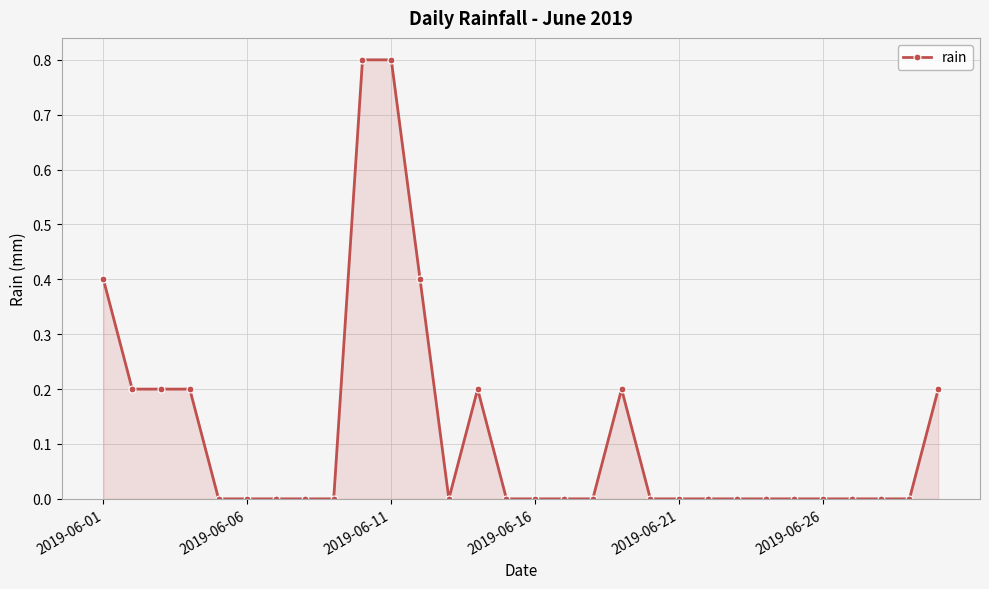

What is the sum of all values?

3.6